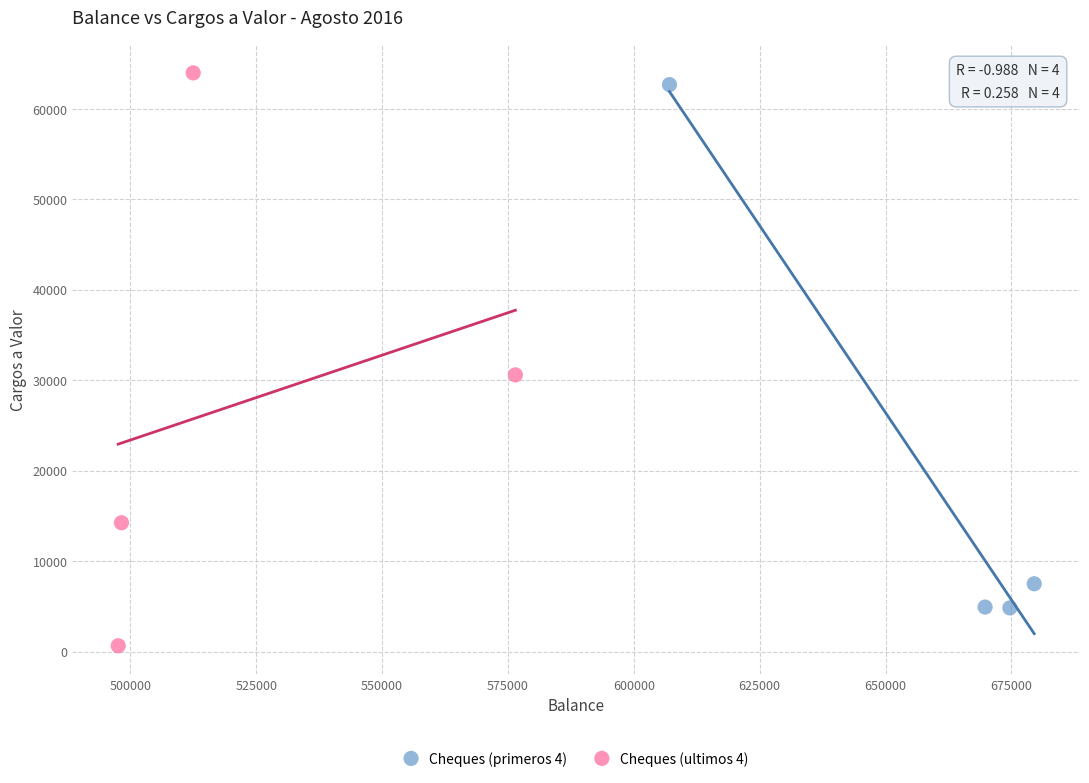

Which series contains the lowest Y value?

Cheques (ultimos 4)